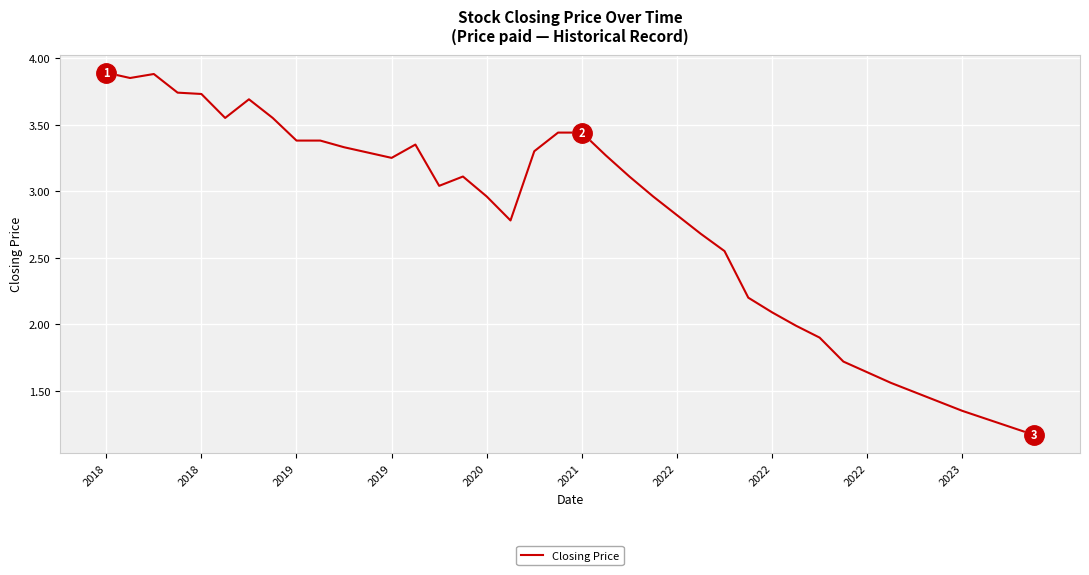

What is the difference between the maximum and minimum values?

2.7